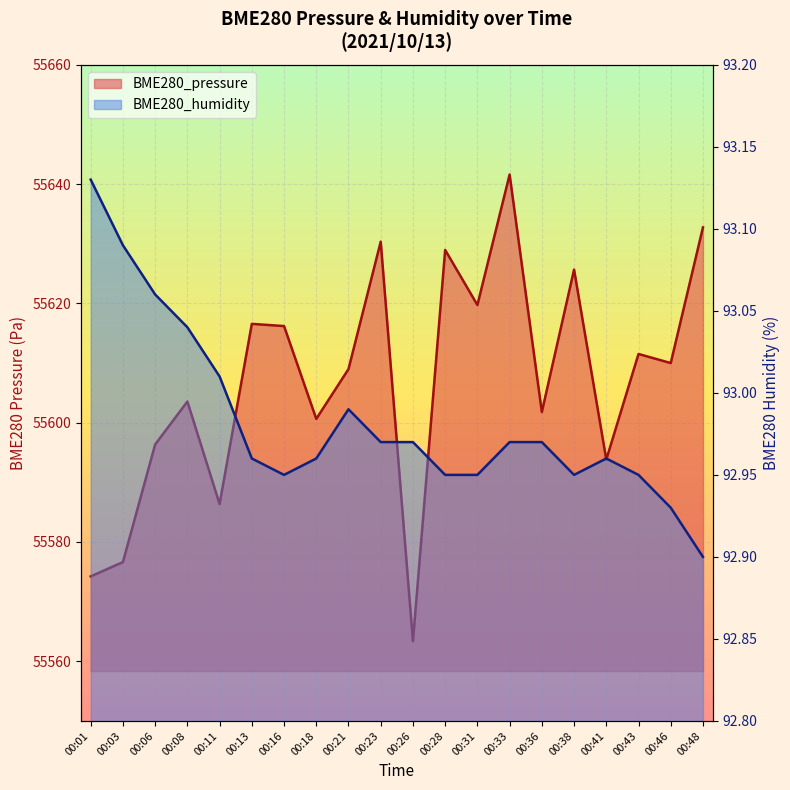

List the series in order of their overall mean, highest first.

BME280_pressure, BME280_humidity